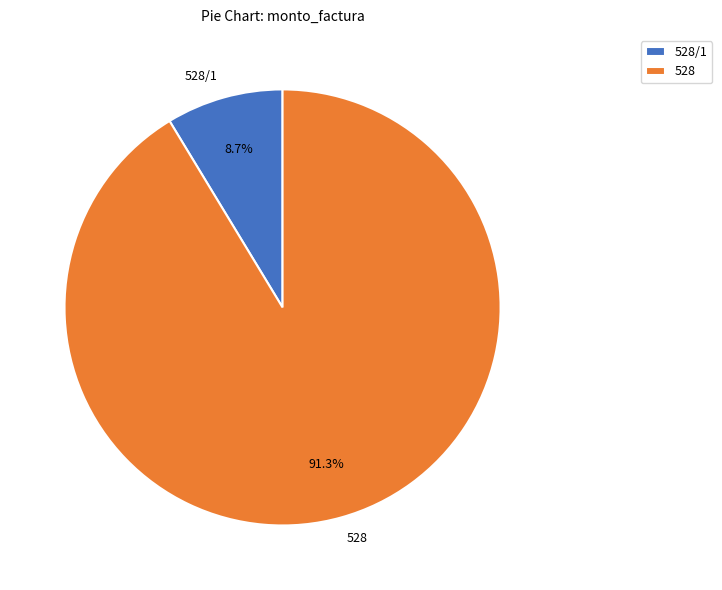

Approximately how many times larger is the value at 528 compared to 528/1?

10.5